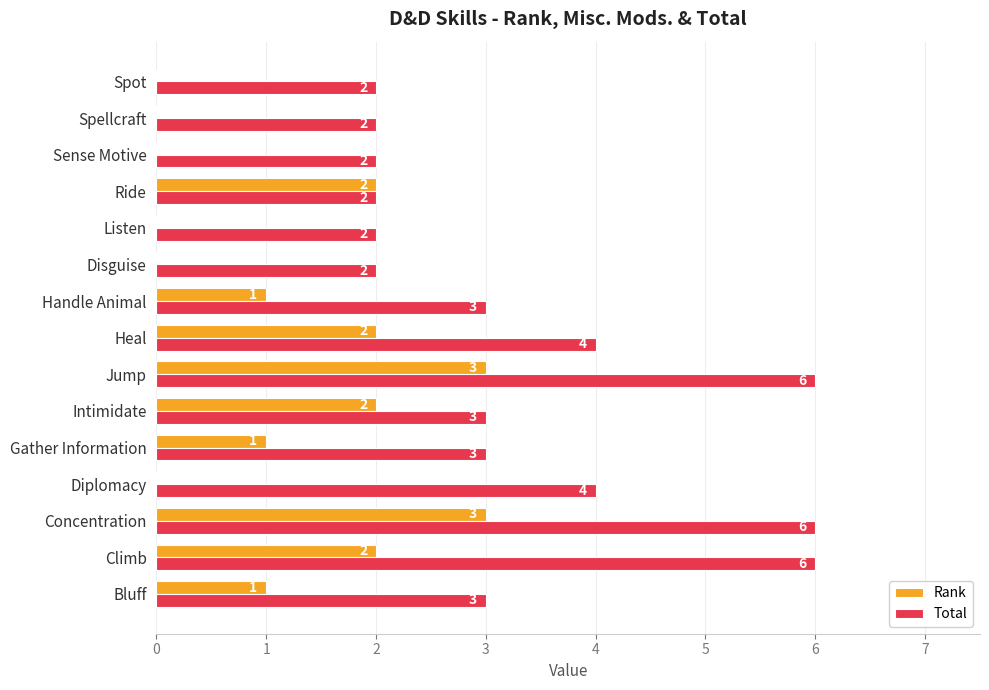

What is the maximum value for Rank?

3